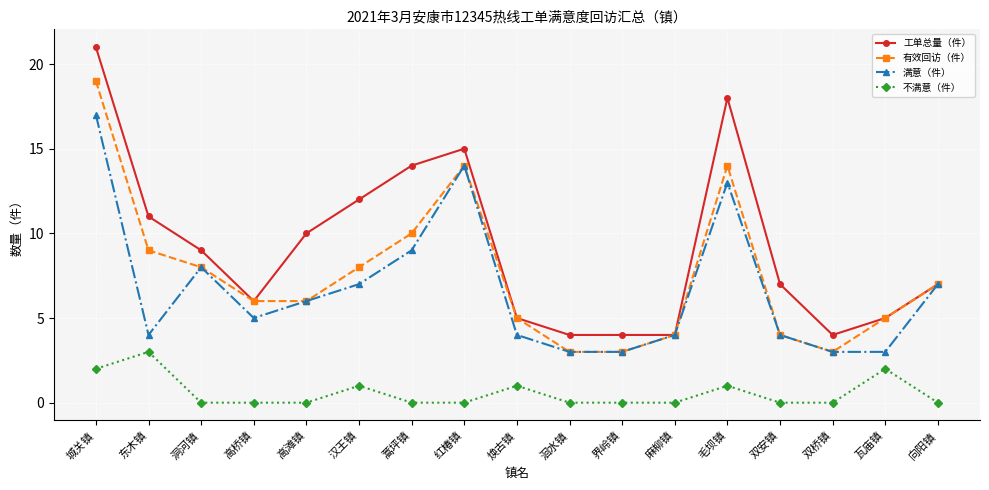

What is the sum of the 满意（件） values at 城关镇 and 洞河镇?

25